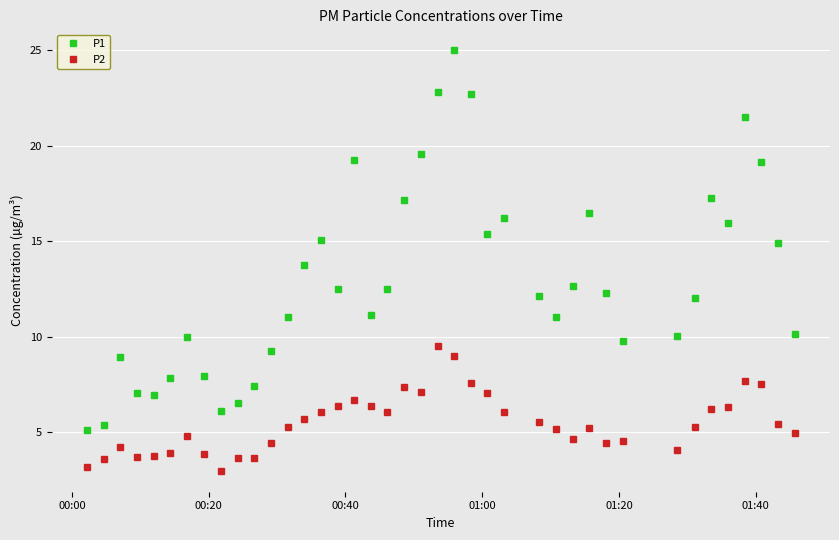

What is the average value of the P1 series?

13.0